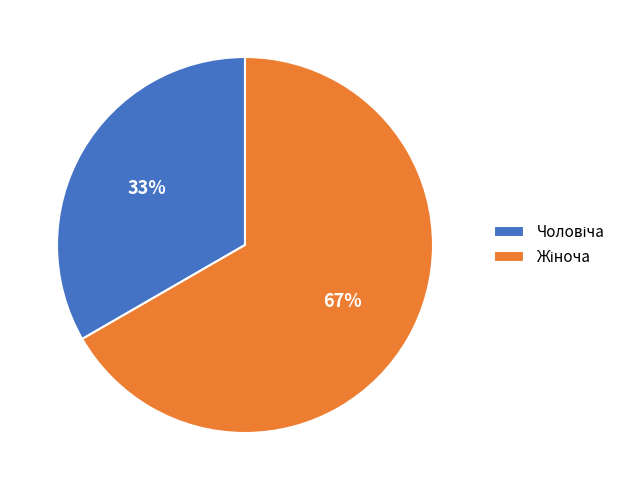

Is there a majority slice in this chart?

Yes